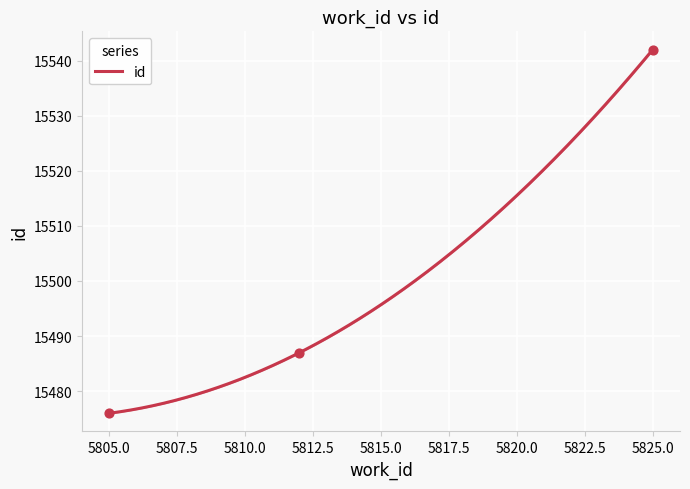

Which has a higher value, 5825 or 5805?

5825